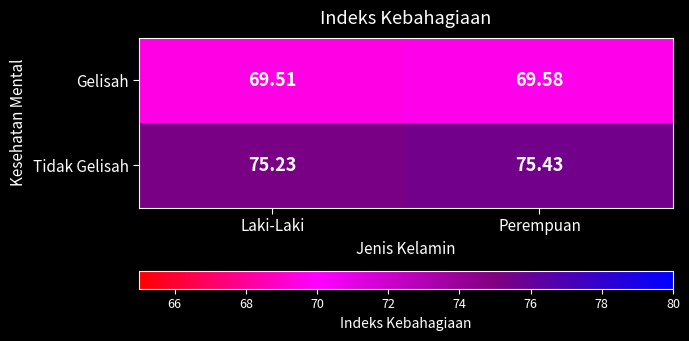

Which series changed the most between Laki-Laki and Perempuan?

Tidak Gelisah